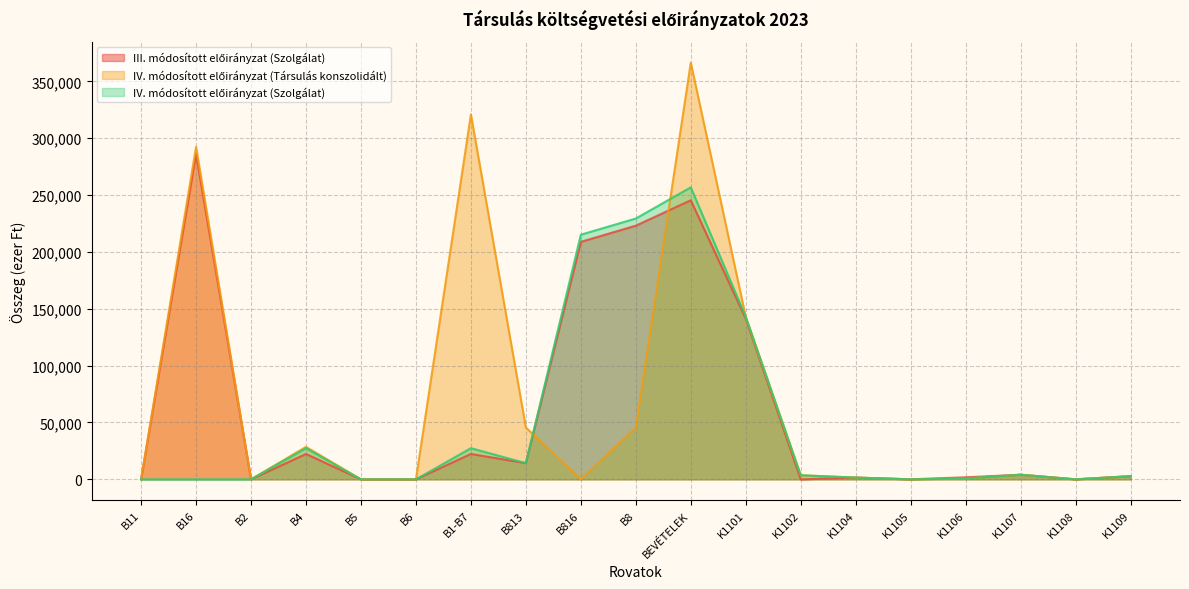

What is the sum of all III. módosított előirányzat (Szolgálat) values?

1173760